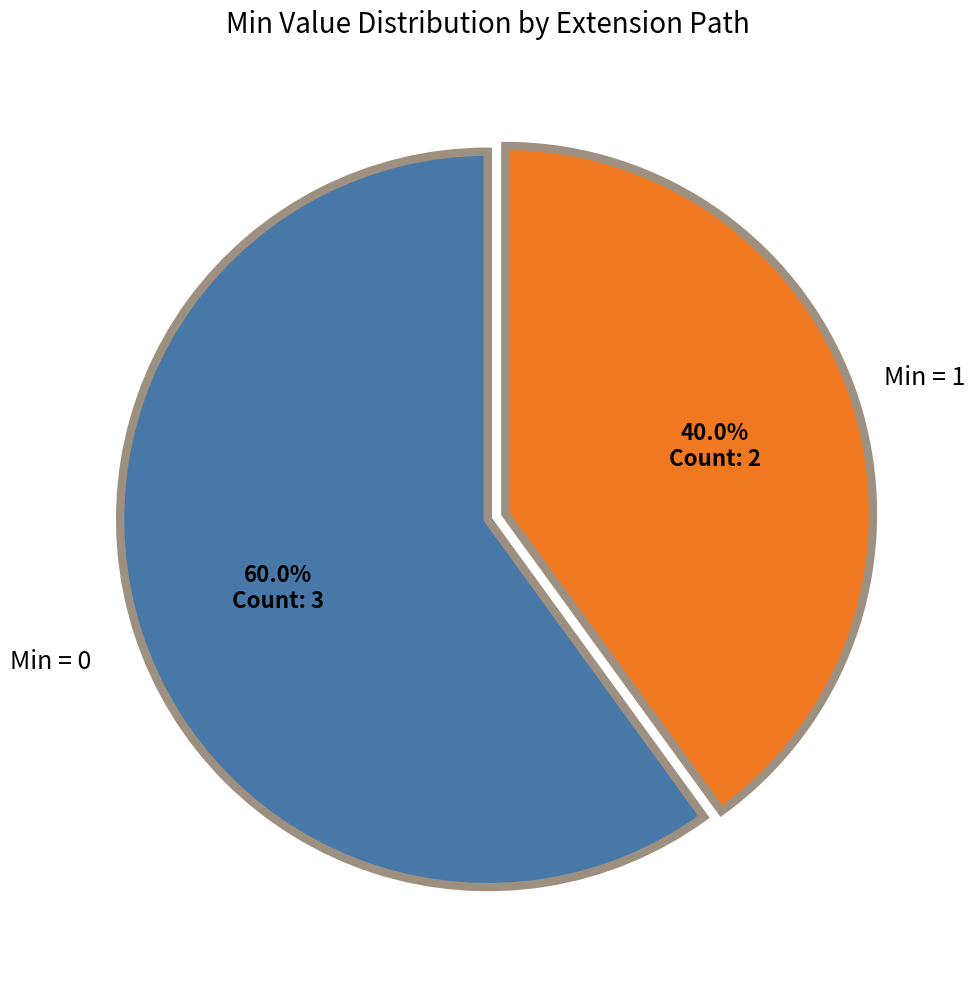

Does any single category account for the majority?

Yes